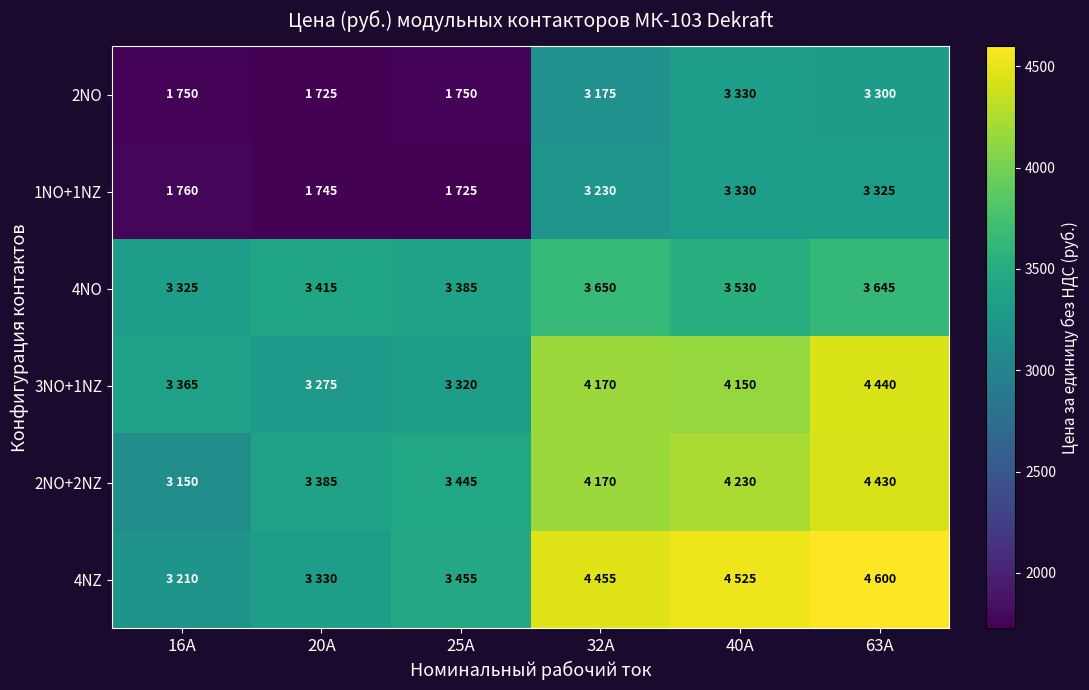

Reading right to left, transcribe all the data shown in this chart.

2NO: 63A=3300	40A=3330	32A=3175	25A=1750	20A=1725	16A=1750
1NO+1NZ: 63A=3325	40A=3330	32A=3230	25A=1725	20A=1745	16A=1760
4NO: 63A=3645	40A=3530	32A=3650	25A=3385	20A=3415	16A=3325
3NO+1NZ: 63A=4440	40A=4150	32A=4170	25A=3320	20A=3275	16A=3365
2NO+2NZ: 63A=4430	40A=4230	32A=4170	25A=3445	20A=3385	16A=3150
4NZ: 63A=4600	40A=4525	32A=4455	25A=3455	20A=3330	16A=3210